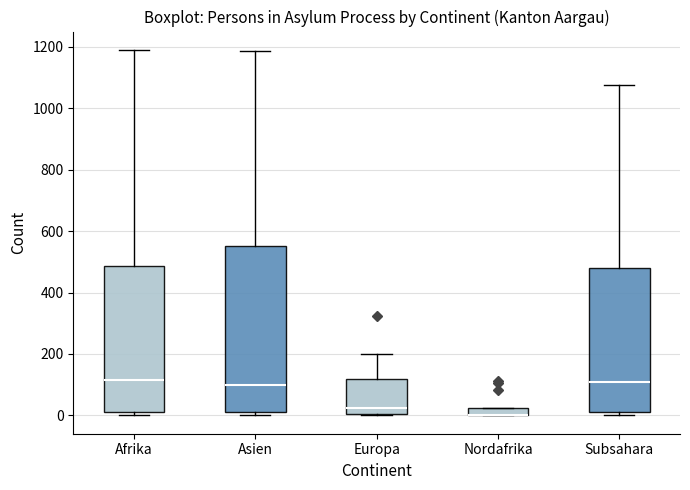

Where is the lower edge of the box for Subsahara on the y-axis? The values are not printed on the chart, so give them approximately, as read against the axis.

20